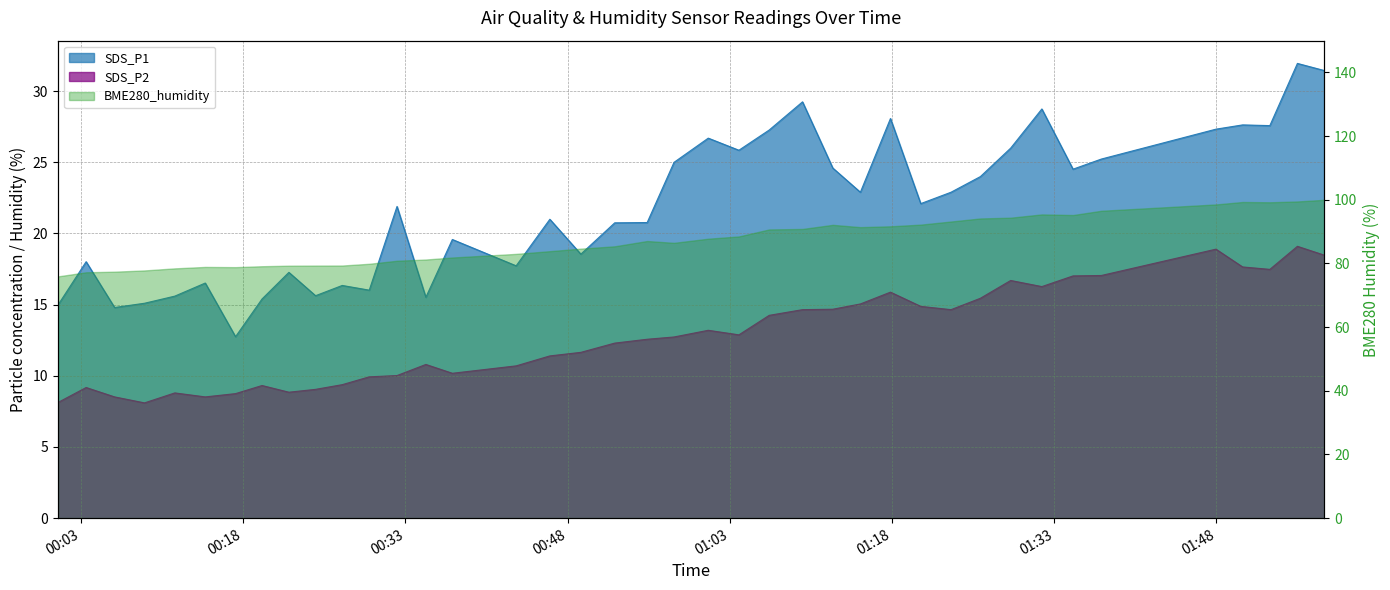

In SDS_P2, how many points are higher than both neighbors (excluding endpoints)?

9